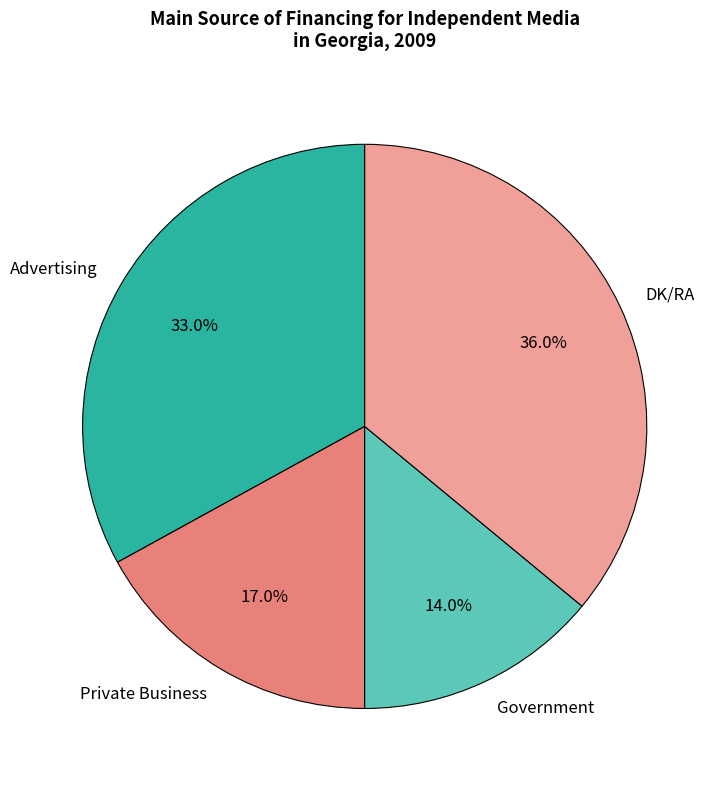

Is there any slice that represents more than half of the pie?

No